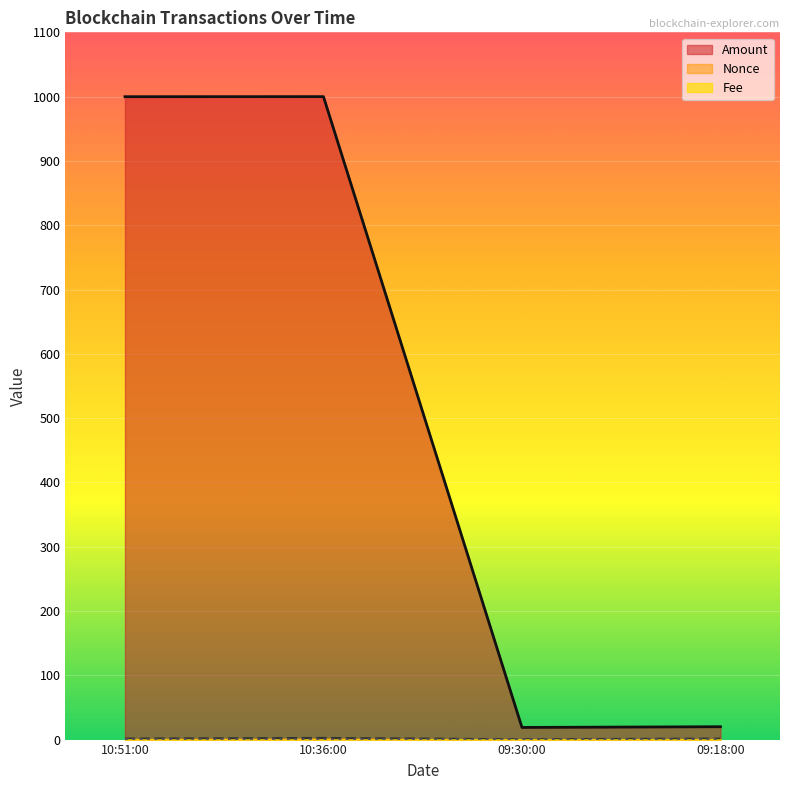

What is the maximum value for Amount?

1000.0